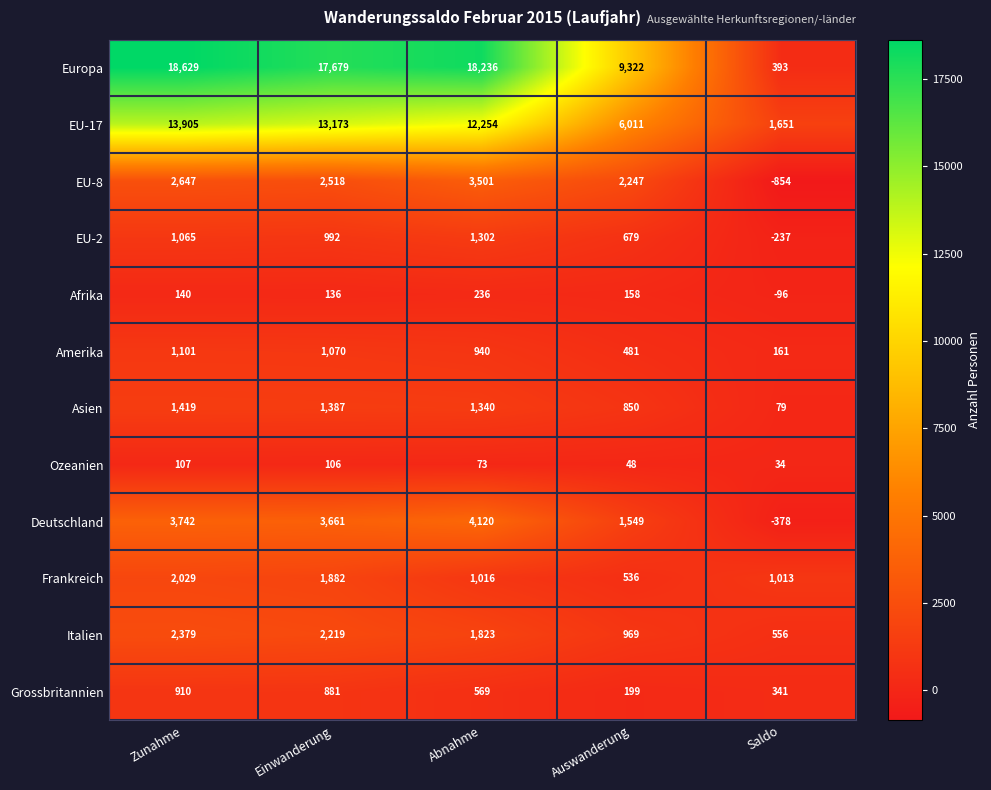

What is the difference between the highest and lowest values at Saldo?

2505